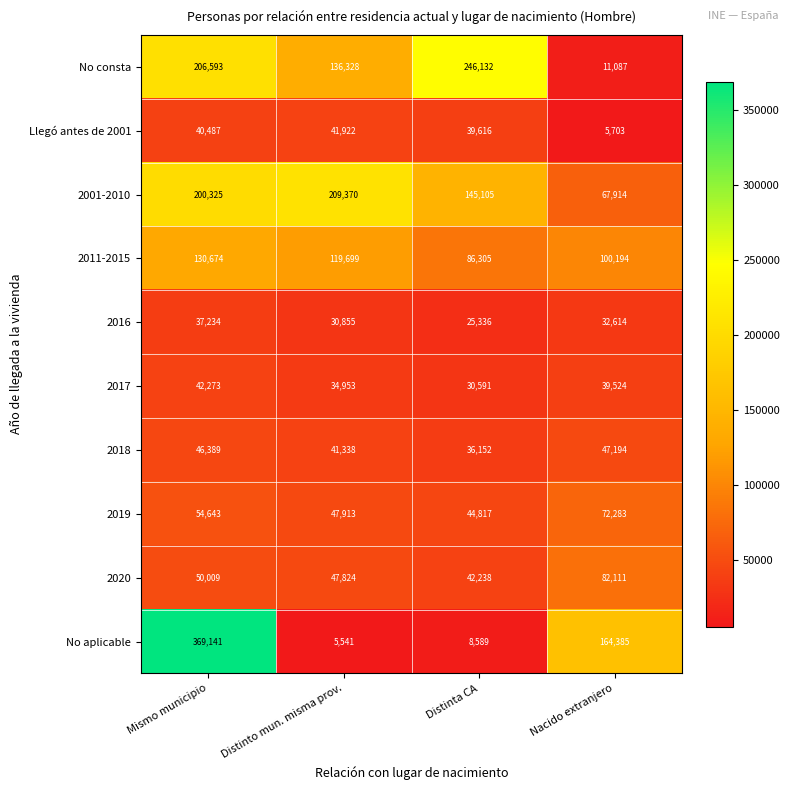

What is the difference between the highest and lowest values at Nacido extranjero?

158682